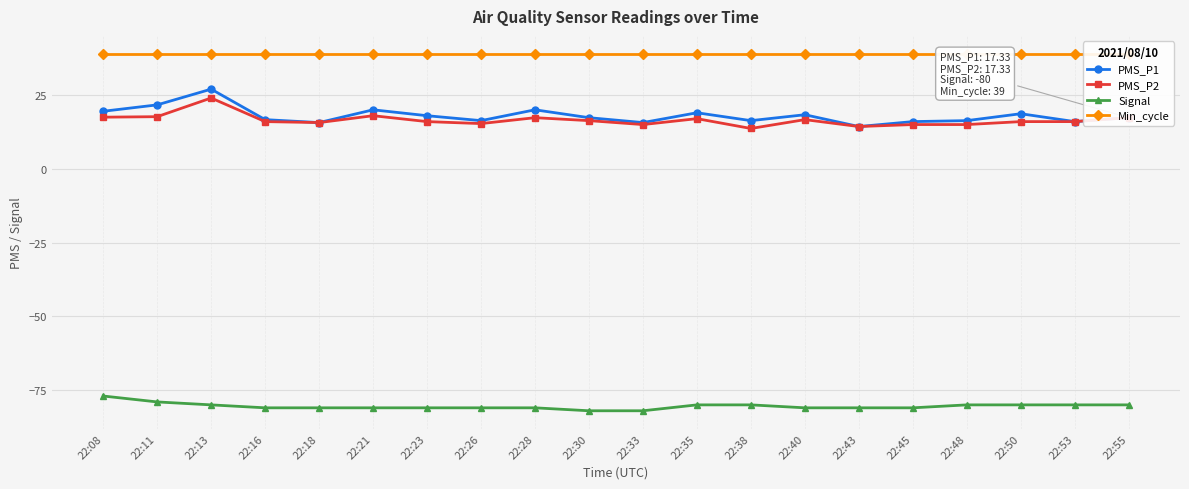

List the series in order of their peak value, lowest first.

Signal, PMS_P2, PMS_P1, Min_cycle